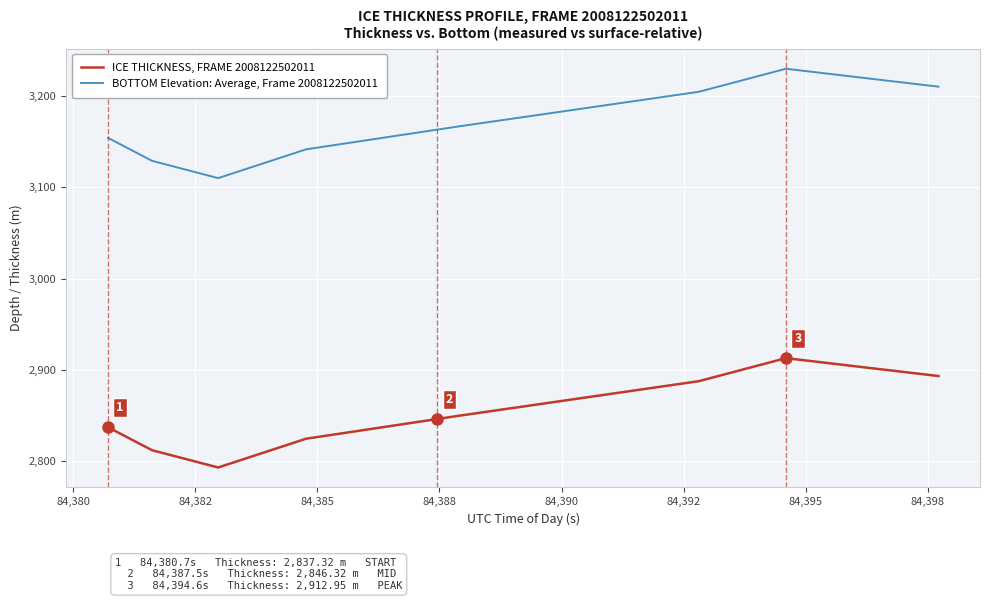

Which series has the largest total across all categories?

BOTTOM Elevation: Average, Frame 2008122502011